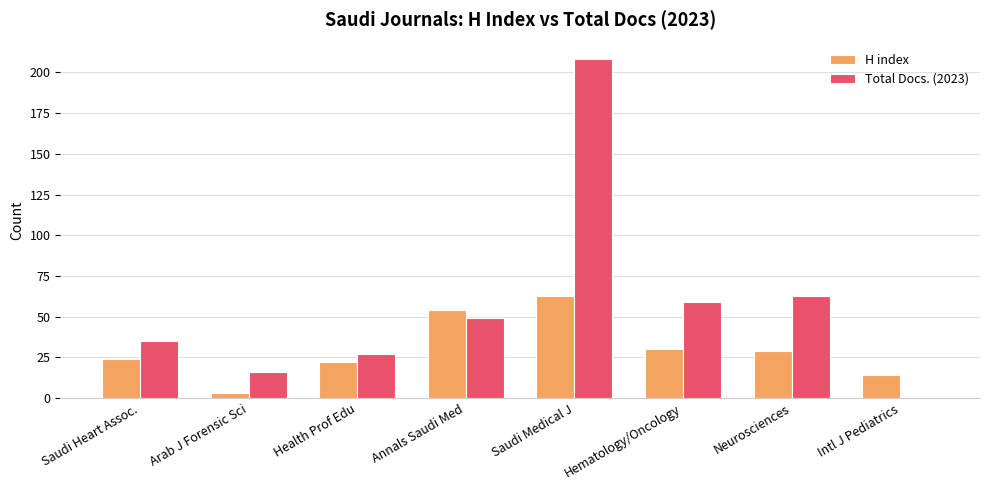

How many groups of bars are there?

8